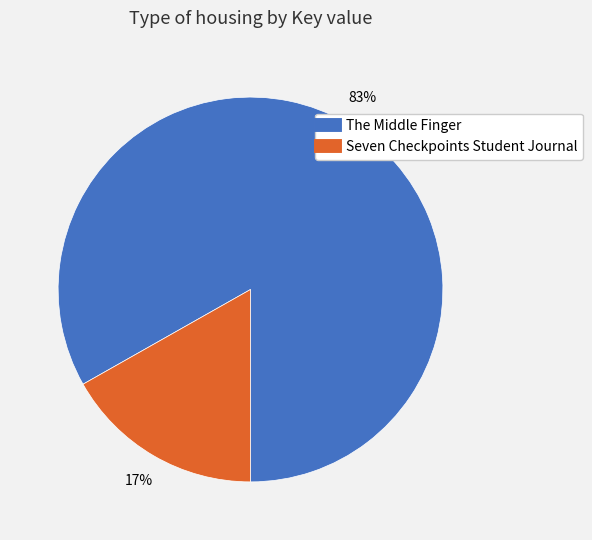

To the nearest percent, what portion does The Middle Finger represent?

83%